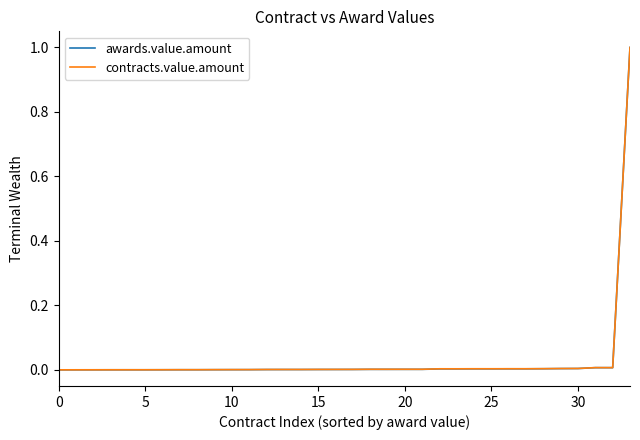

What is the greatest value displayed?

1.0